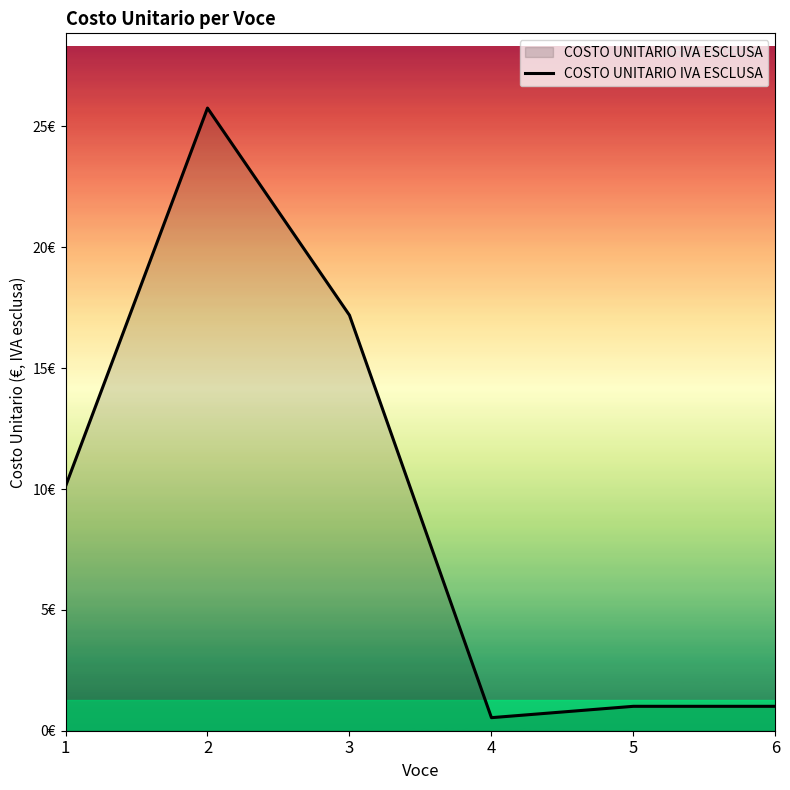

Does the chart have visible grid lines?

No